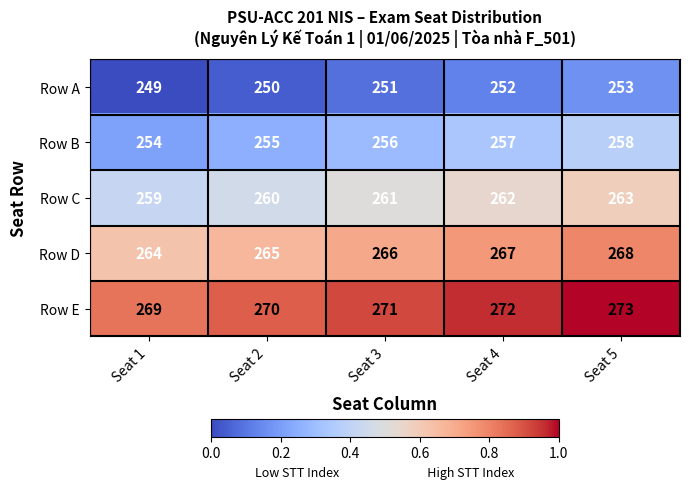

Reading right to left, extract all data points from this chart.

Row A: Seat 5=253	Seat 4=252	Seat 3=251	Seat 2=250	Seat 1=249
Row B: Seat 5=258	Seat 4=257	Seat 3=256	Seat 2=255	Seat 1=254
Row C: Seat 5=263	Seat 4=262	Seat 3=261	Seat 2=260	Seat 1=259
Row D: Seat 5=268	Seat 4=267	Seat 3=266	Seat 2=265	Seat 1=264
Row E: Seat 5=273	Seat 4=272	Seat 3=271	Seat 2=270	Seat 1=269